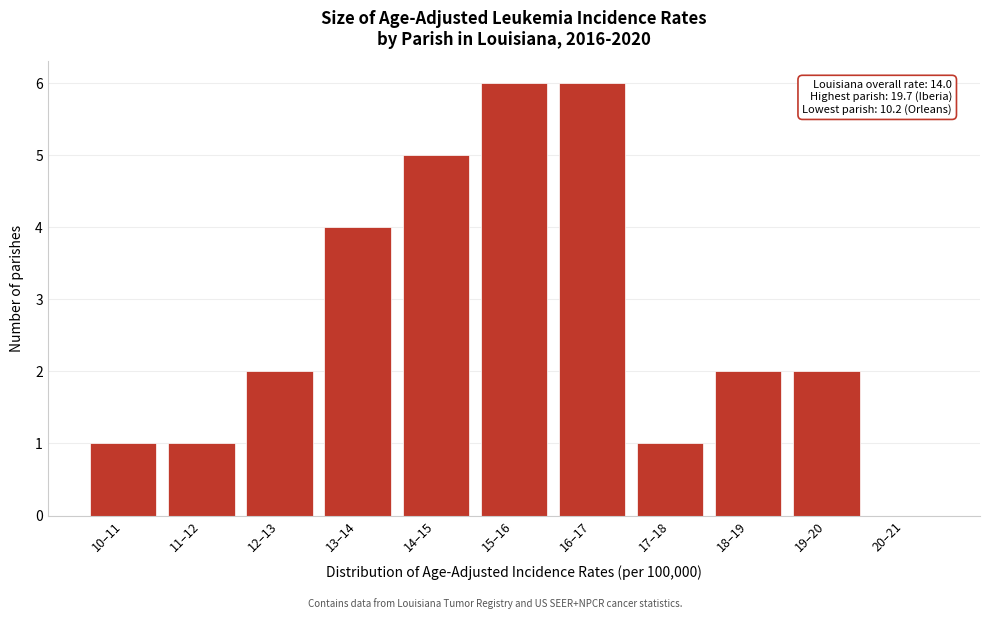

Reading left to right, list all the values displayed in this chart.

10–11=1	11–12=1	12–13=2	13–14=4	14–15=5	15–16=6	16–17=6	17–18=1	18–19=2	19–20=2	20–21=0